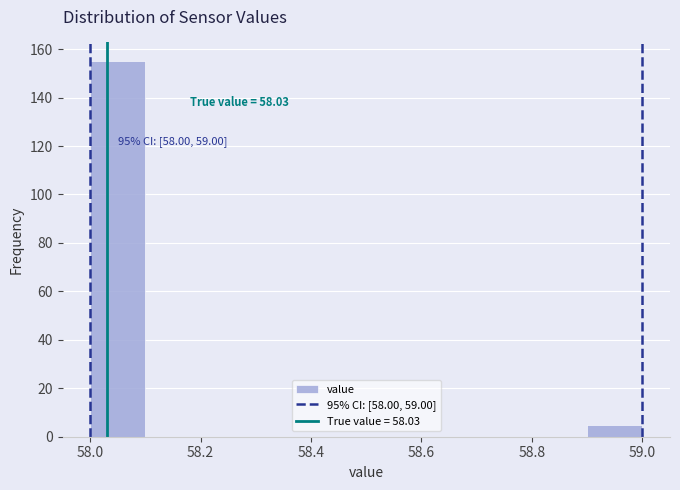

Which range on the x-axis has the tallest bar?

58.0 to 58.1